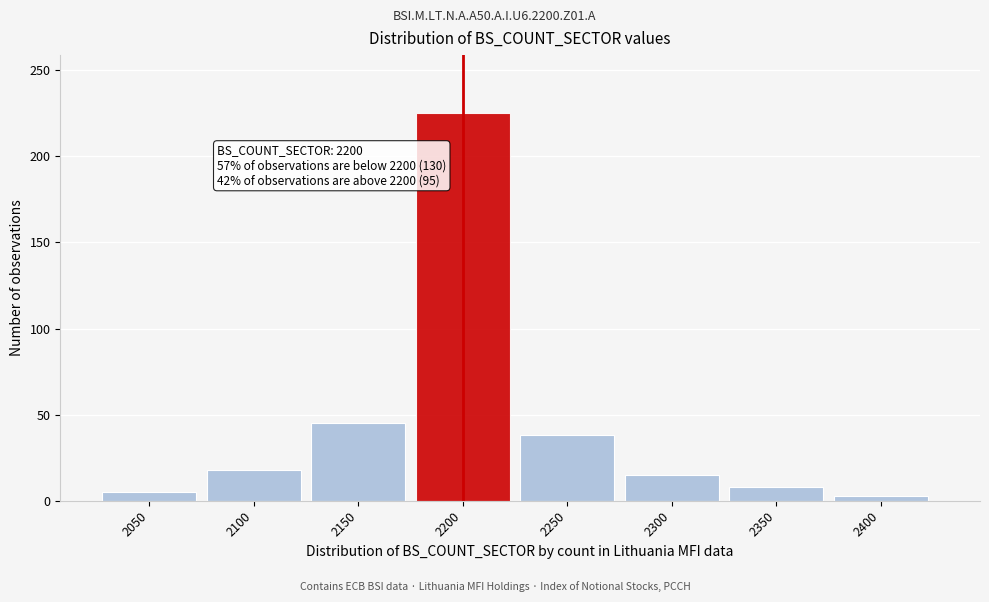

Reading left to right, transcribe all the data shown in this chart.

5	18	45	225	38	15	8	3